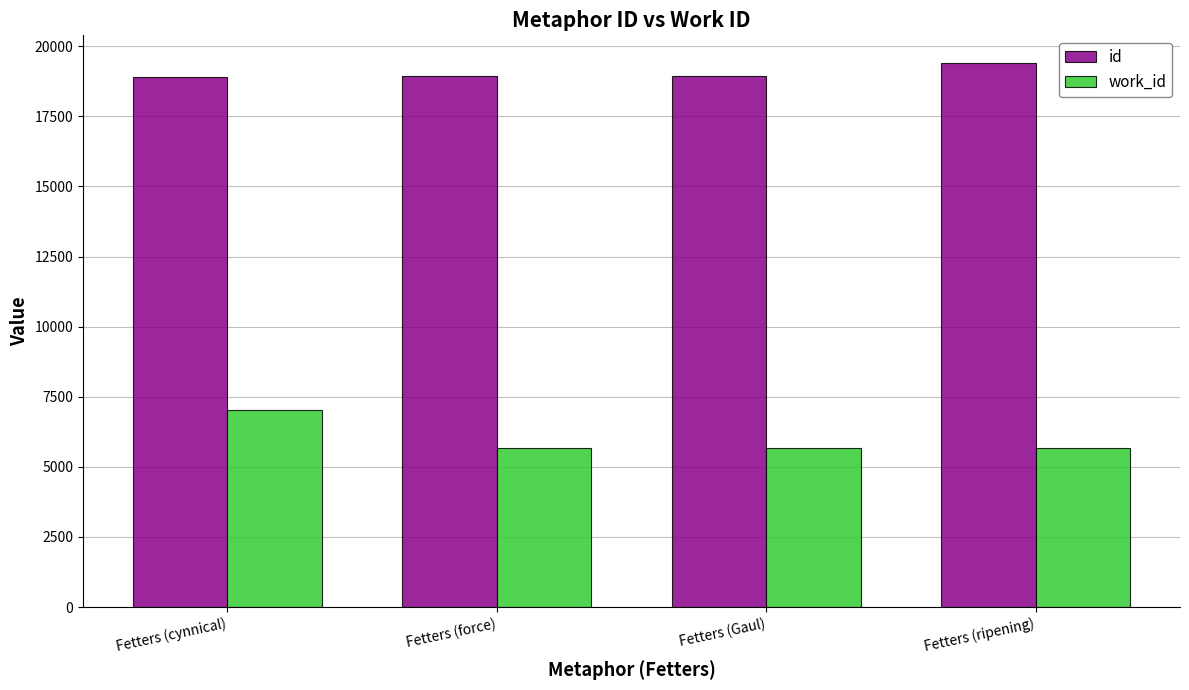

List the series in order of their peak value, lowest first.

work_id, id